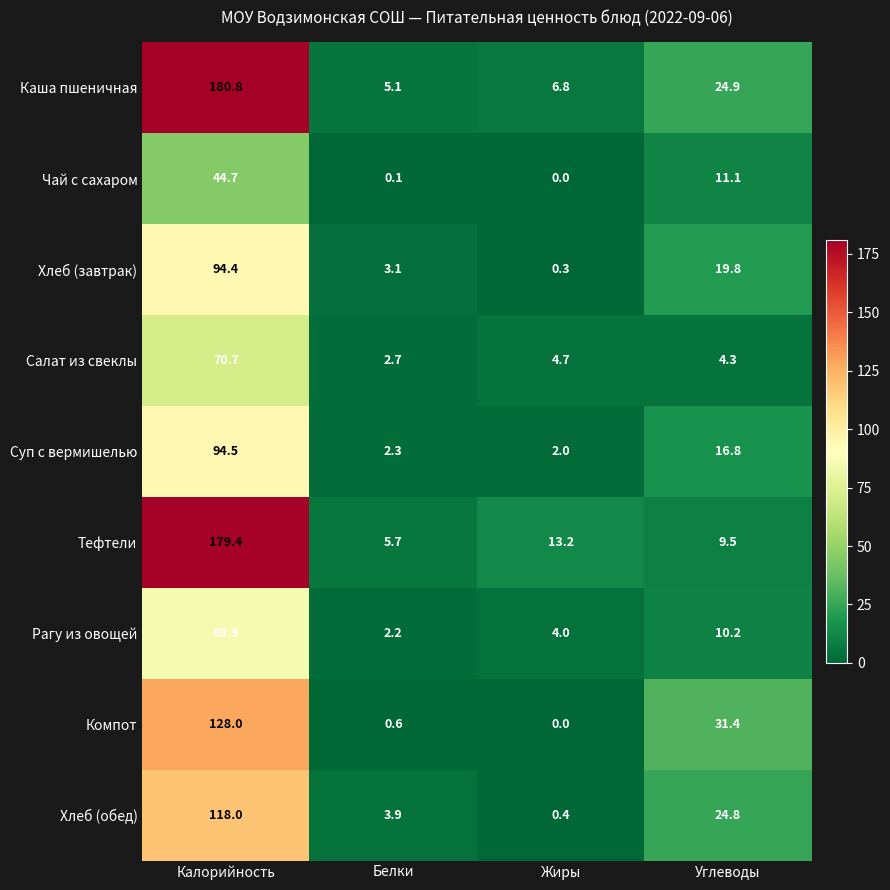

What is the maximum value shown in the chart?

180.8